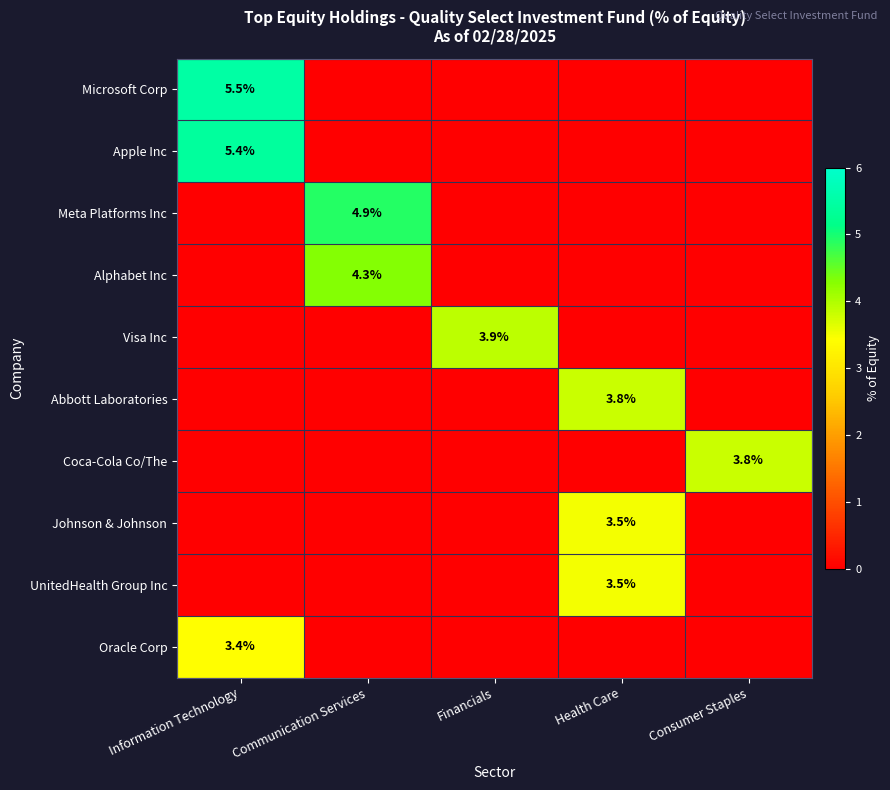

The value of Abbott Laboratories at Health Care is 6.5. True or false?

False